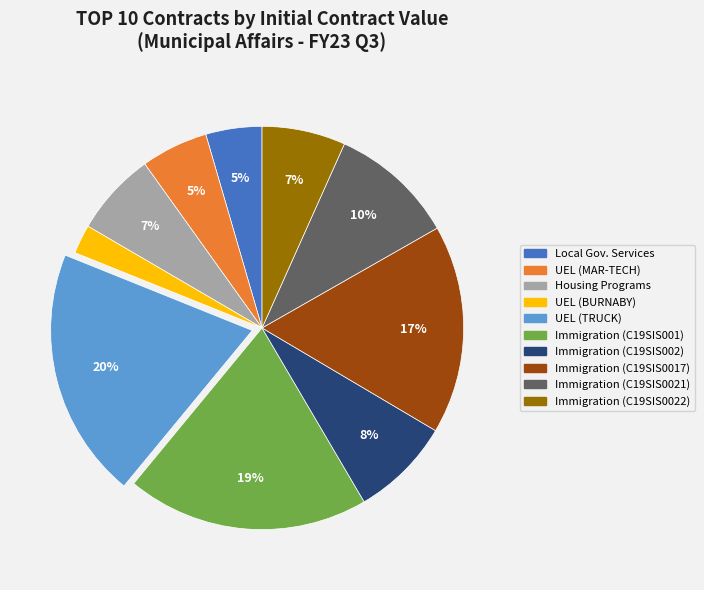

Count the number of slices in the pie.

10